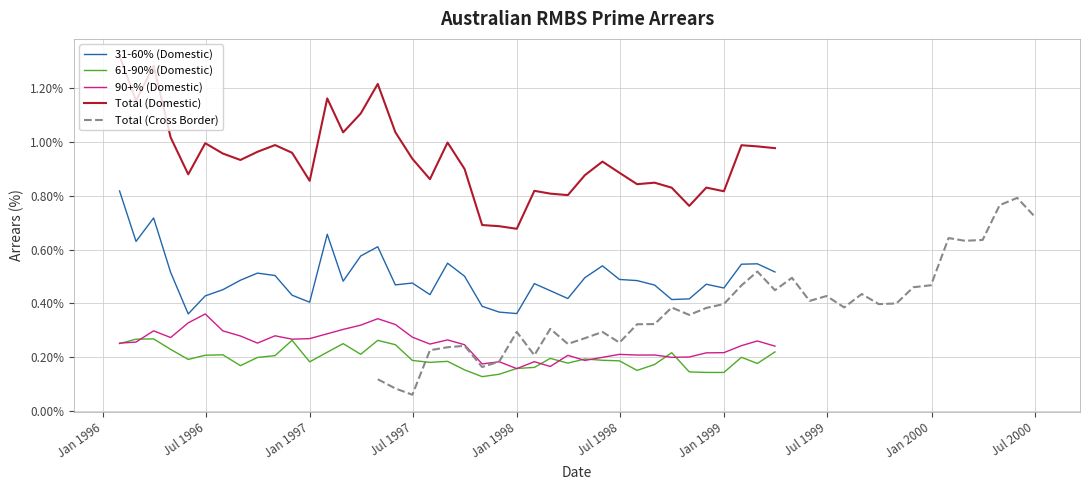

True or false: 31-60% (Domestic) and 61-90% (Domestic) intersect in this chart.

False